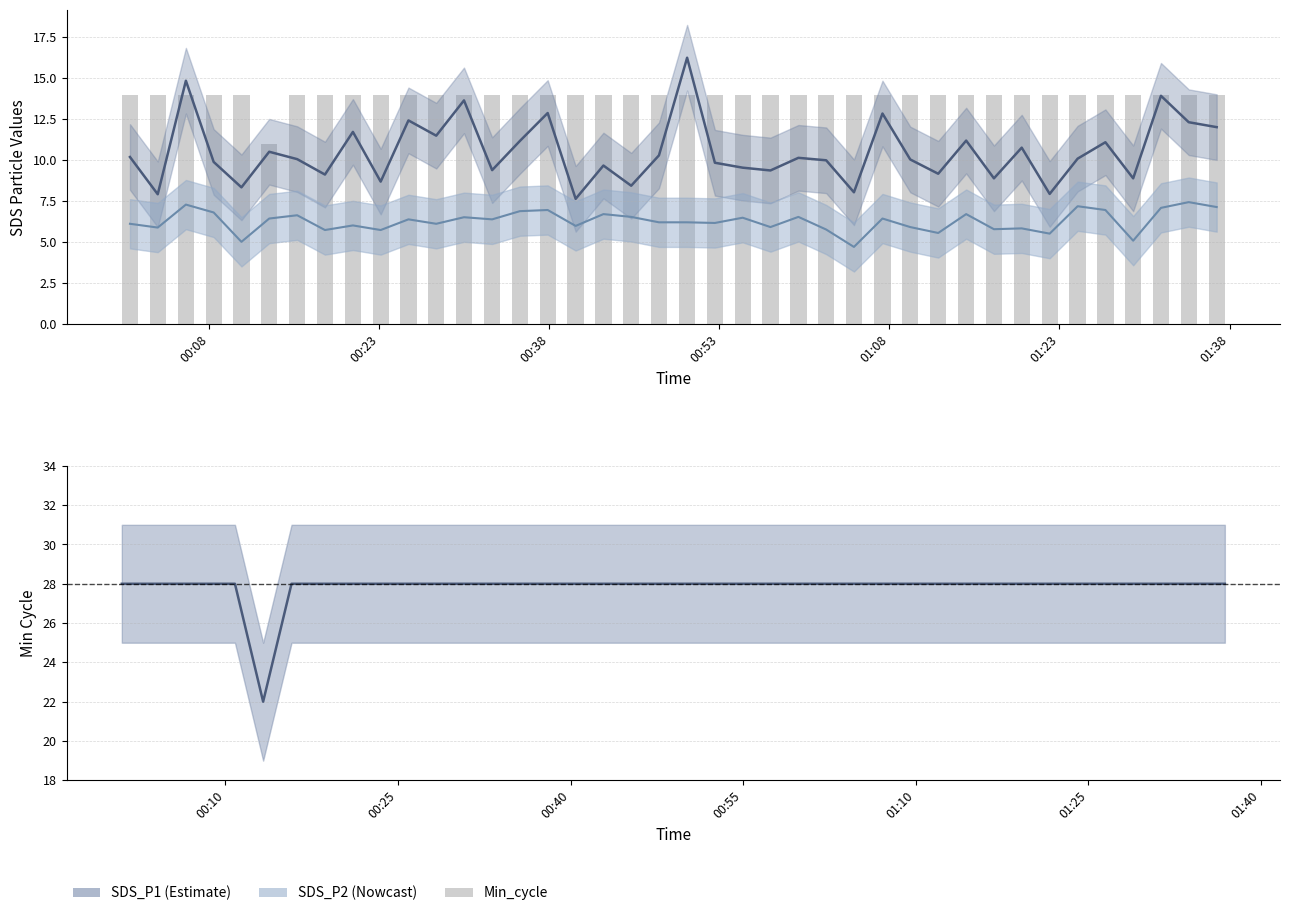

How many Min_cycle values are between 28 and 29?

39